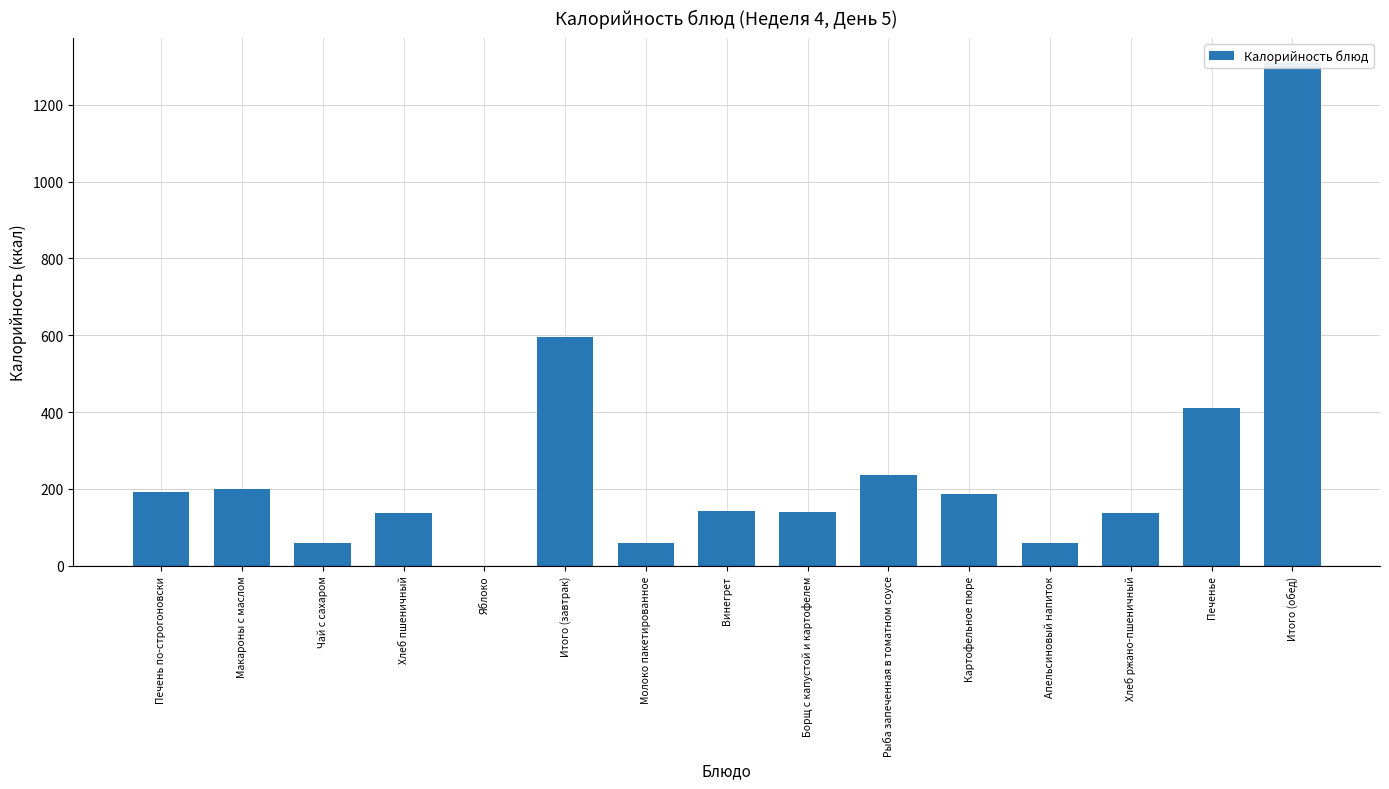

Is it true that the value at Хлеб ржано-пшеничный is 41.6?

False